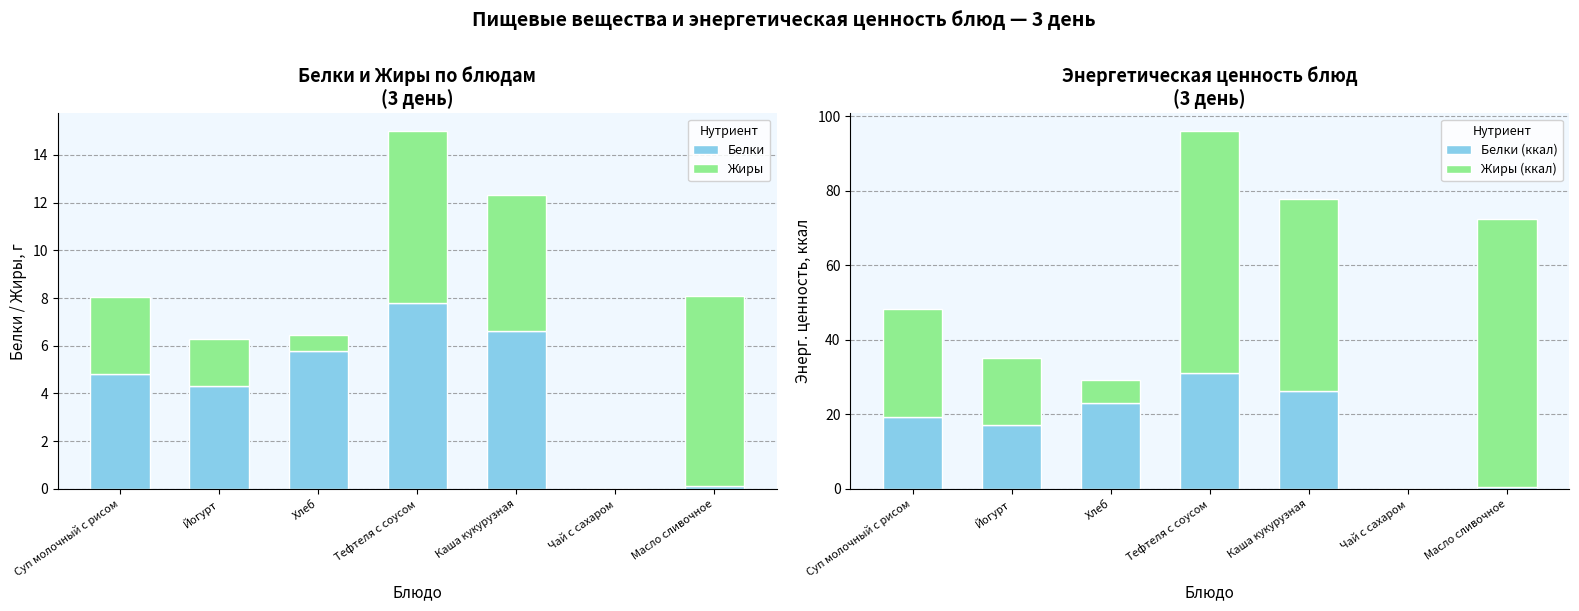

Reading right to left, list all the values displayed in this chart.

Белки: Масло сливочное=0.1	Чай с сахаром=0.0	Каша кукурузная=6.6	Тефтеля с соусом=7.8	Хлеб=5.8	Йогурт=4.3	Суп молочный с рисом=4.8
Жиры: Масло сливочное=8.0	Чай с сахаром=0.0	Каша кукурузная=5.7	Тефтеля с соусом=7.2	Хлеб=0.7	Йогурт=2.0	Суп молочный с рисом=3.2
Белки (ккал): Масло сливочное=0.4	Чай с сахаром=0.0	Каша кукурузная=26.4	Тефтеля с соусом=31.1	Хлеб=23.0	Йогурт=17.2	Суп молочный с рисом=19.3
Жиры (ккал): Масло сливочное=72.0	Чай с сахаром=0.0	Каша кукурузная=51.5	Тефтеля с соусом=64.9	Хлеб=6.3	Йогурт=18.0	Суп молочный с рисом=28.9